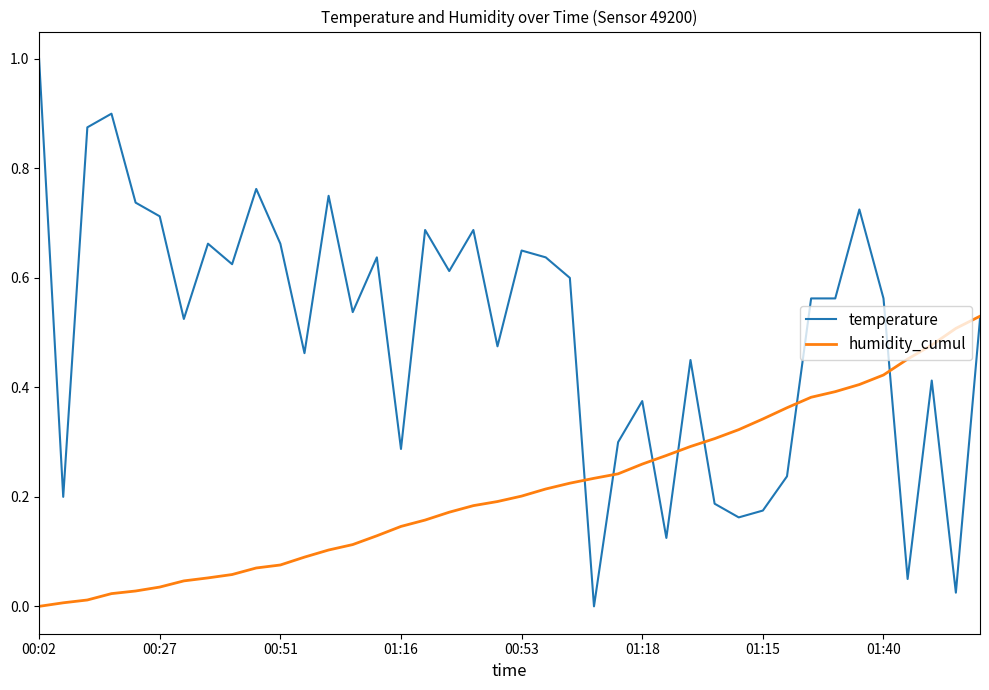

What is the difference between the maximum and minimum values in the temperature series?

1.0